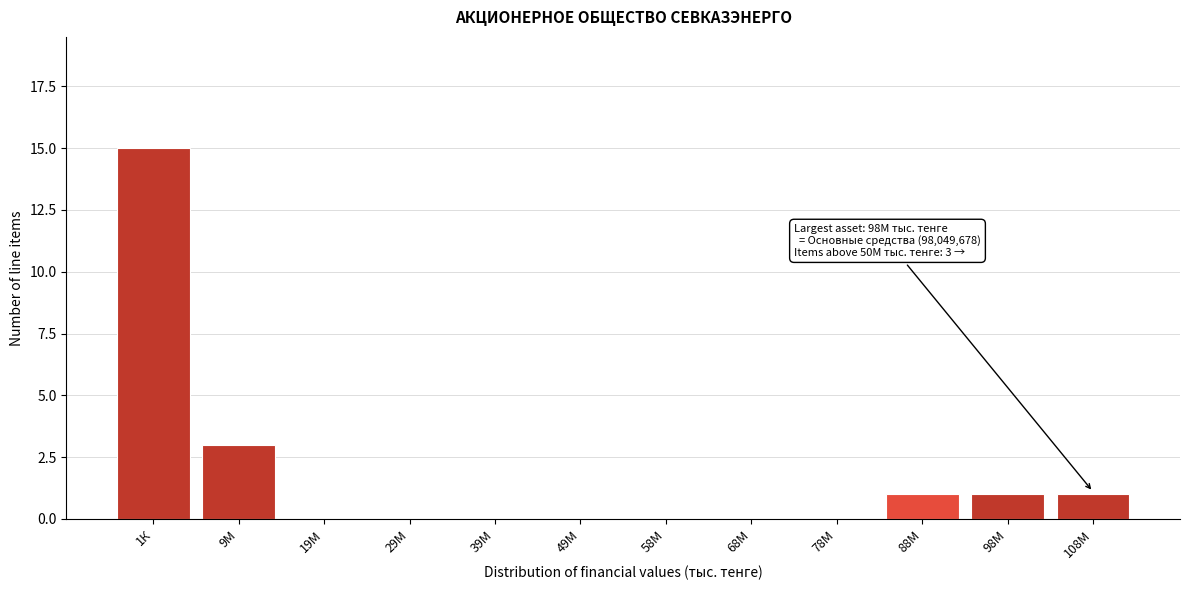

Reading right to left, transcribe all the data shown in this chart.

108М=1	98М=1	88М=1	78М=0	68М=0	58М=0	49М=0	39М=0	29М=0	19М=0	9М=3	1К=15